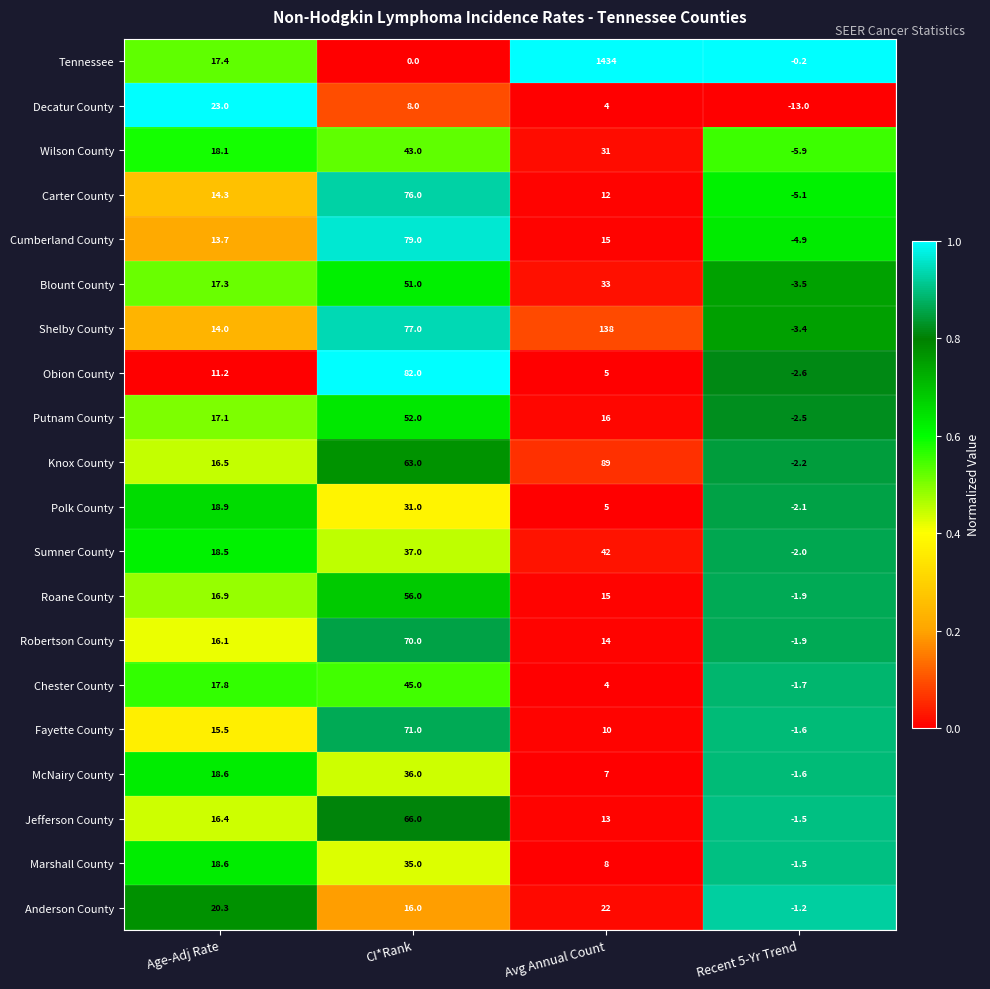

Which label corresponds to the smallest value in the chart?

Recent 5-Yr Trend